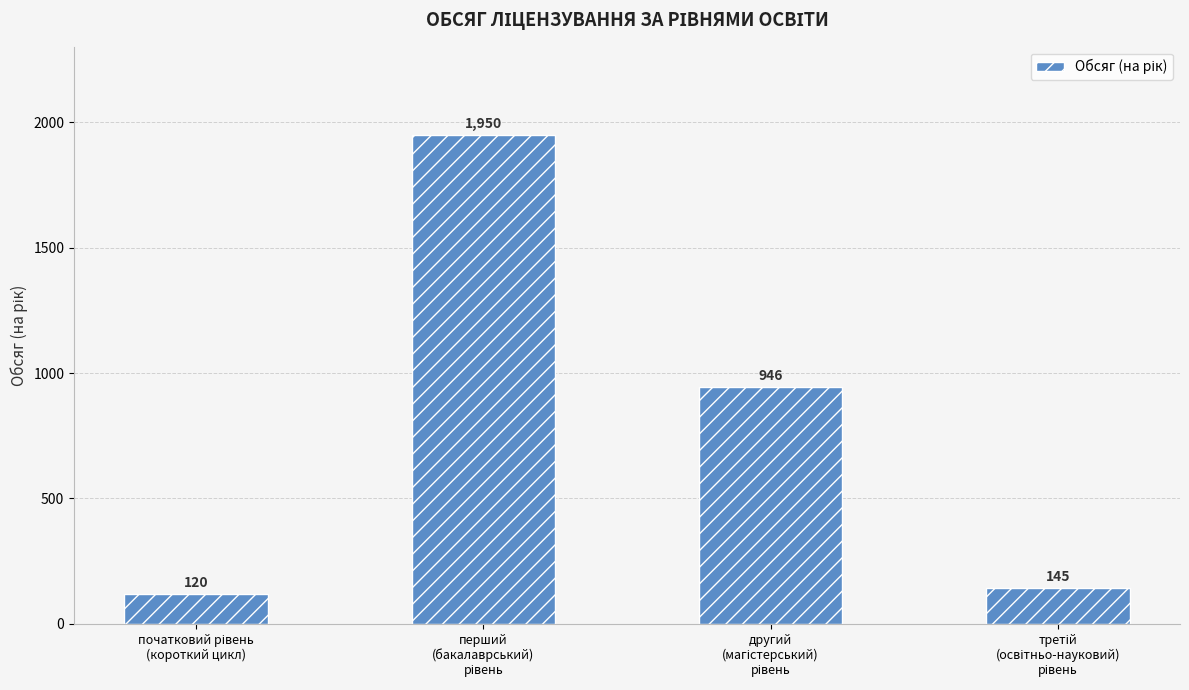

What is the difference between the maximum and second lowest values?

1805